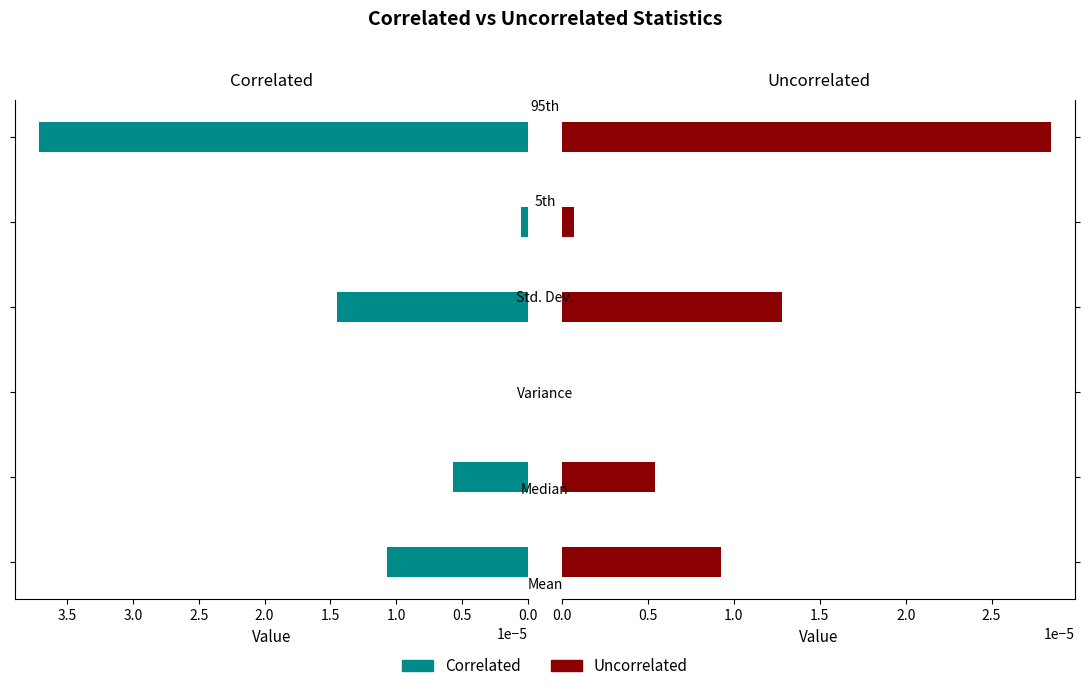

The Correlated series shows 0.0 at 1.5. True or false?

True